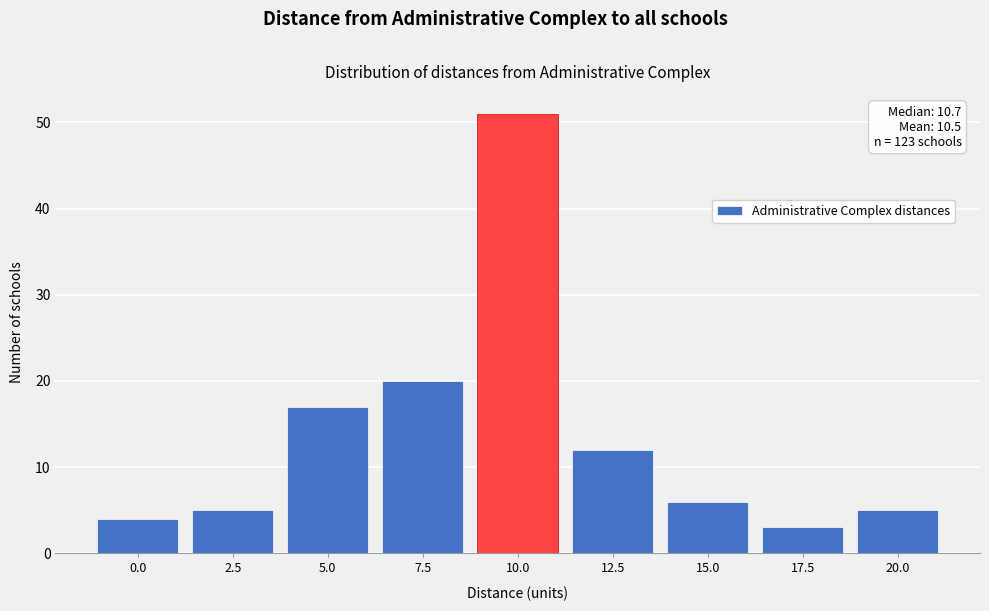

Reading right to left, extract all data points from this chart.

5	3	6	12	51	20	17	5	4